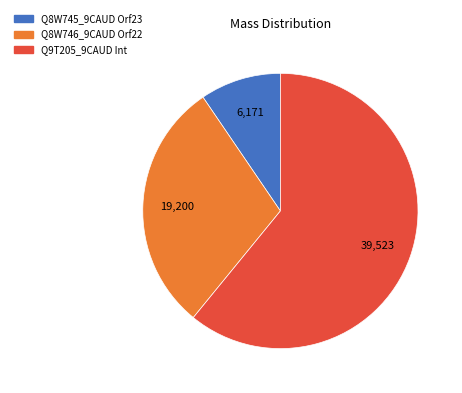

What is the largest slice in the pie chart?

Q9T205_9CAUD Int